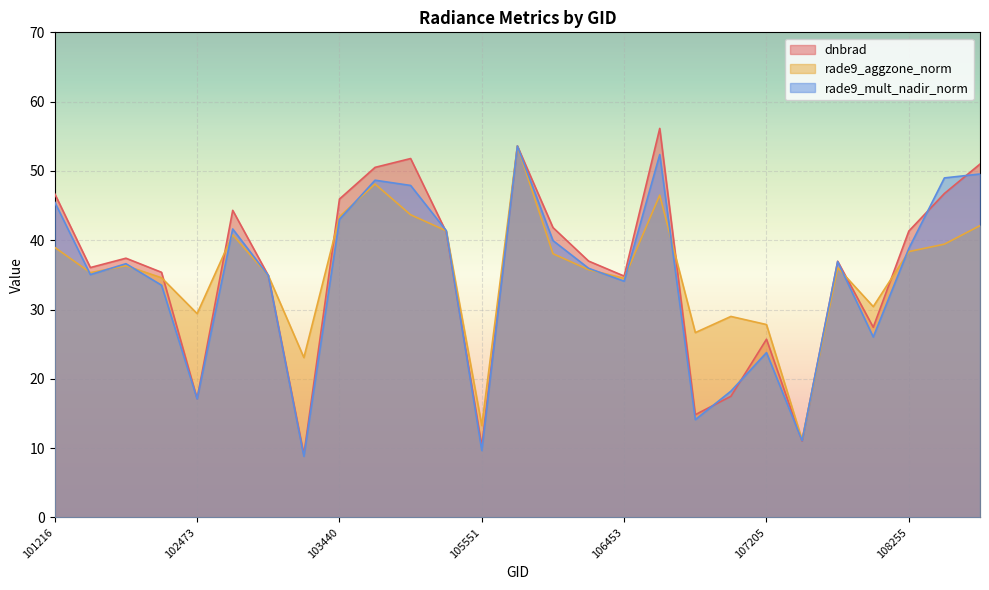

Is it true that rade9_aggzone_norm equals 15.6 at 108962?

False